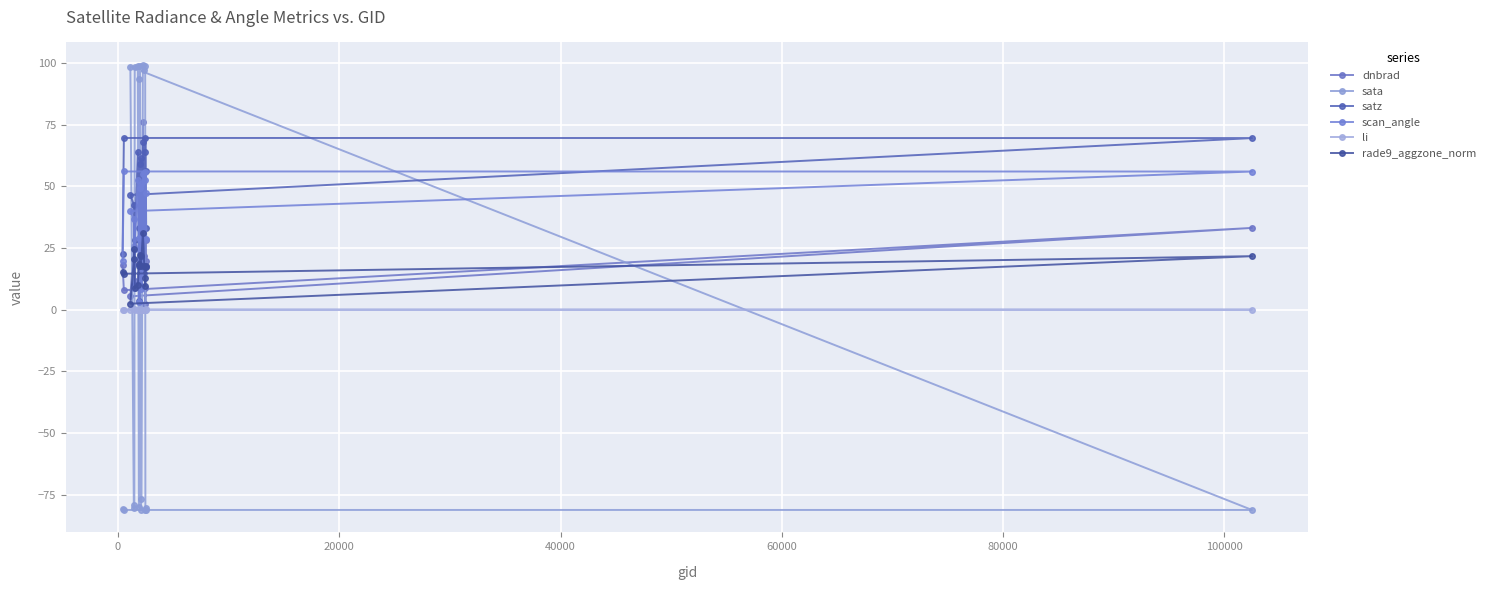

How many lines are shown in the chart?

6